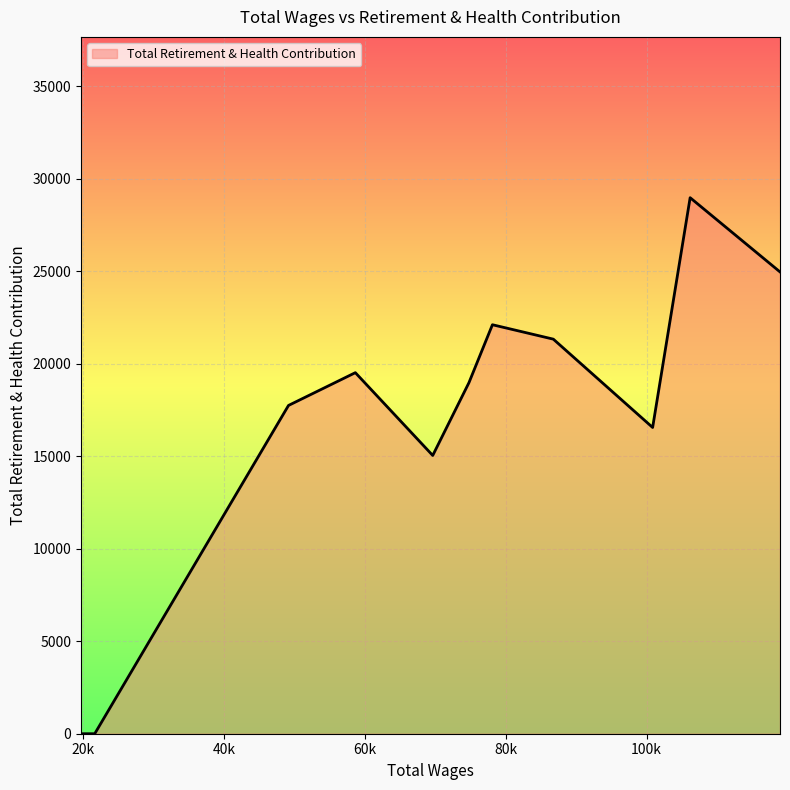

What is the difference between the maximum and minimum values?

28966